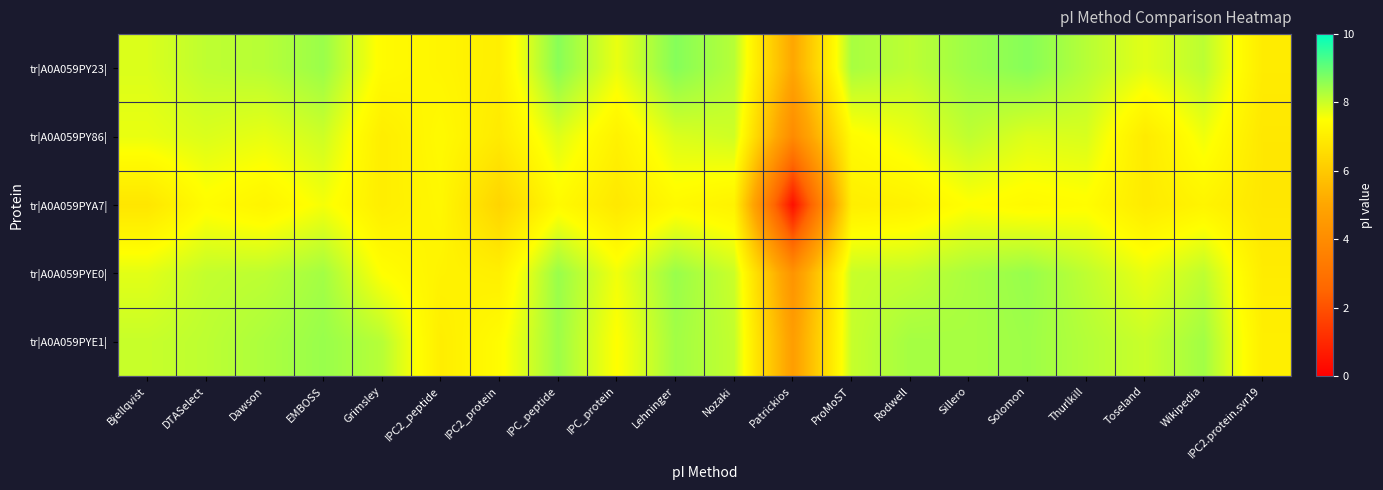

Between IPC_protein and Wikipedia, which is larger?

Wikipedia